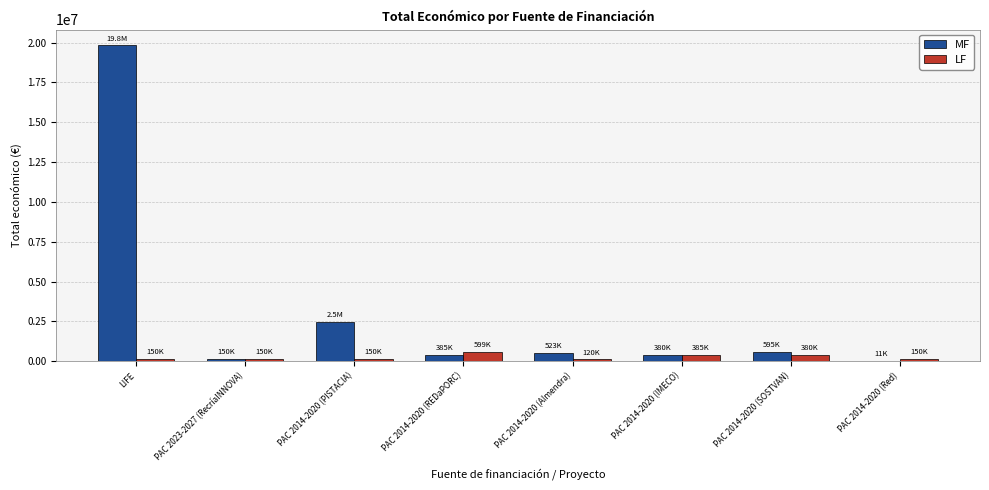

At which category is the sum across all series the highest?

LIFE